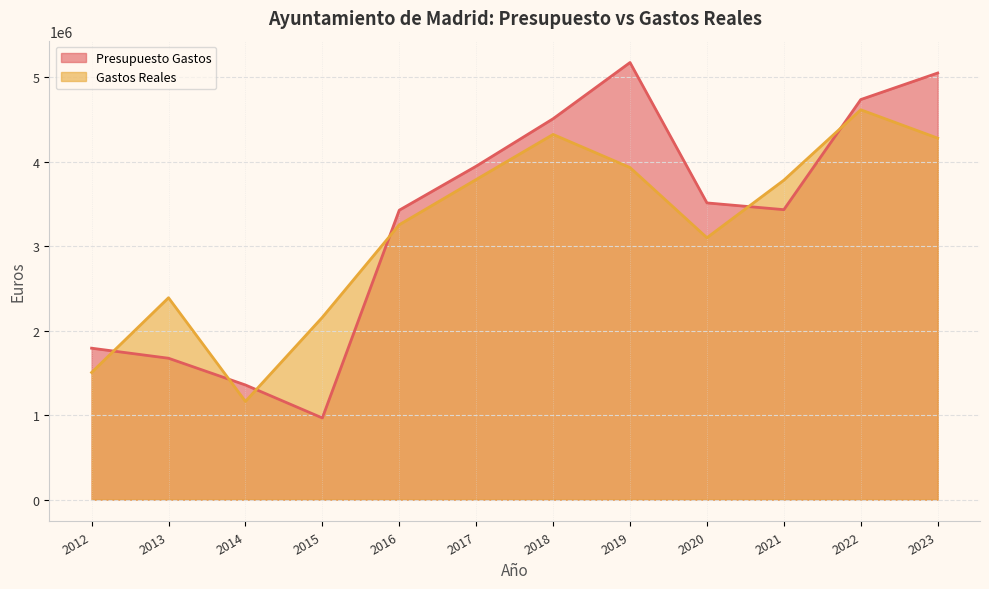

In Presupuesto Gastos, how many points are lower than both neighbors (excluding endpoints)?

2